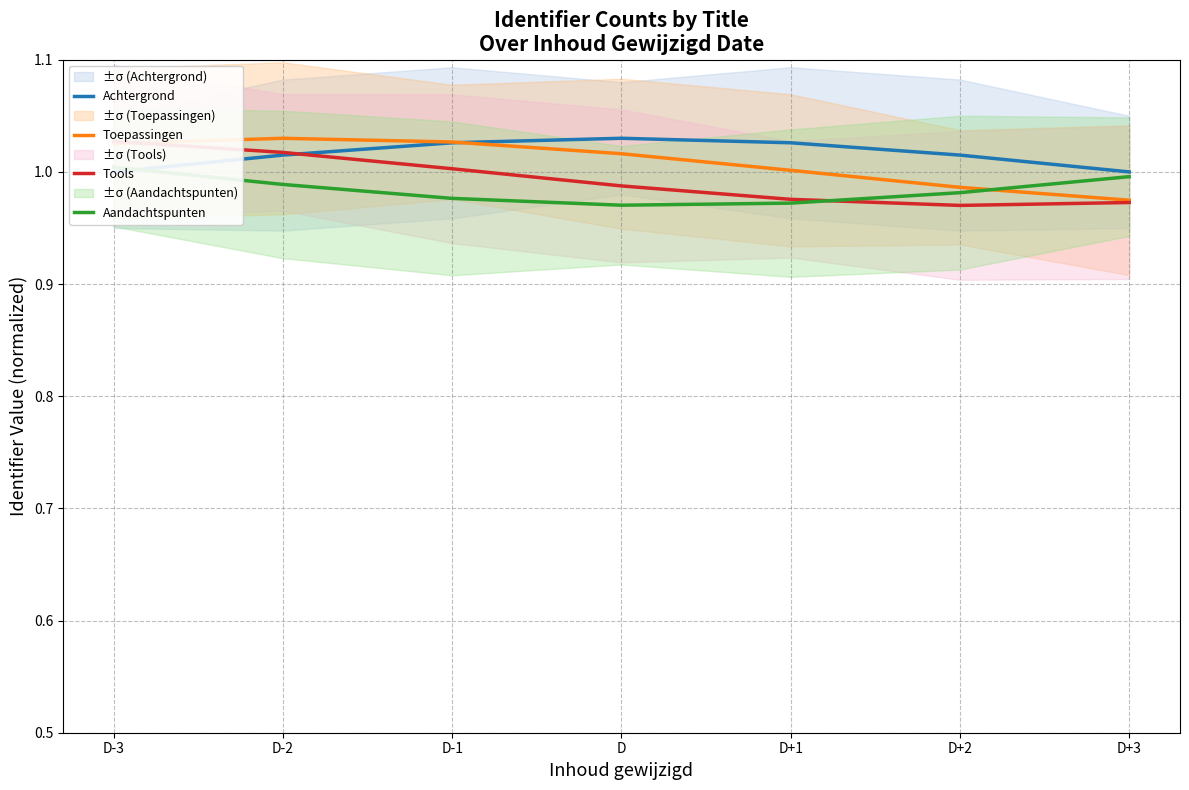

At which label is Achtergrond closest to 1?

D-3